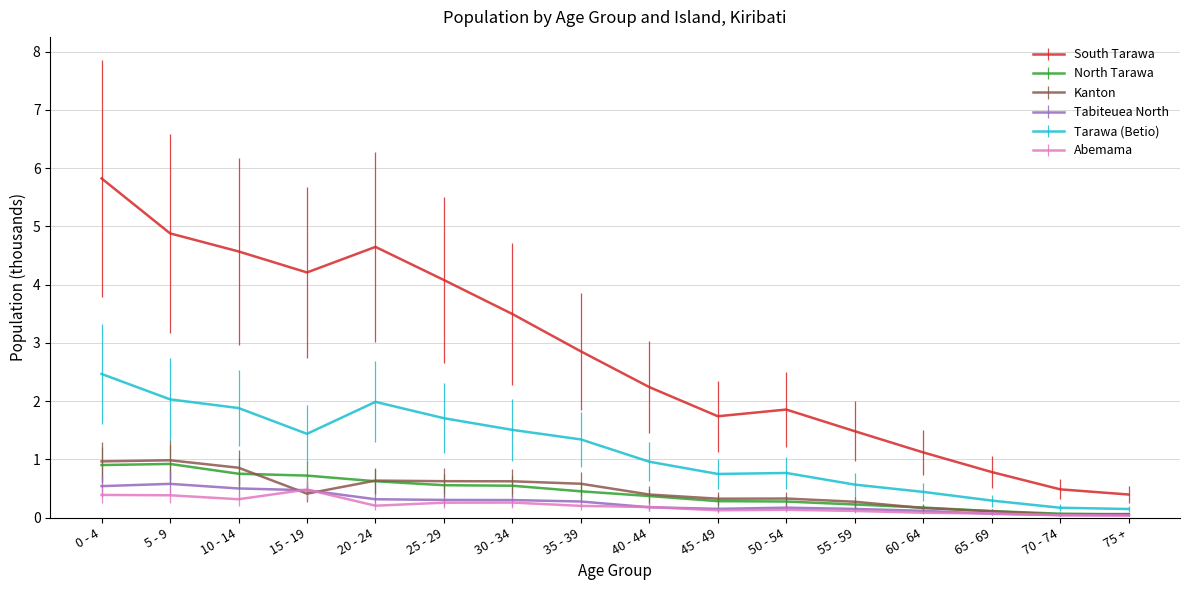

Read the Tabiteuea North value at 10 - 14.

0.5